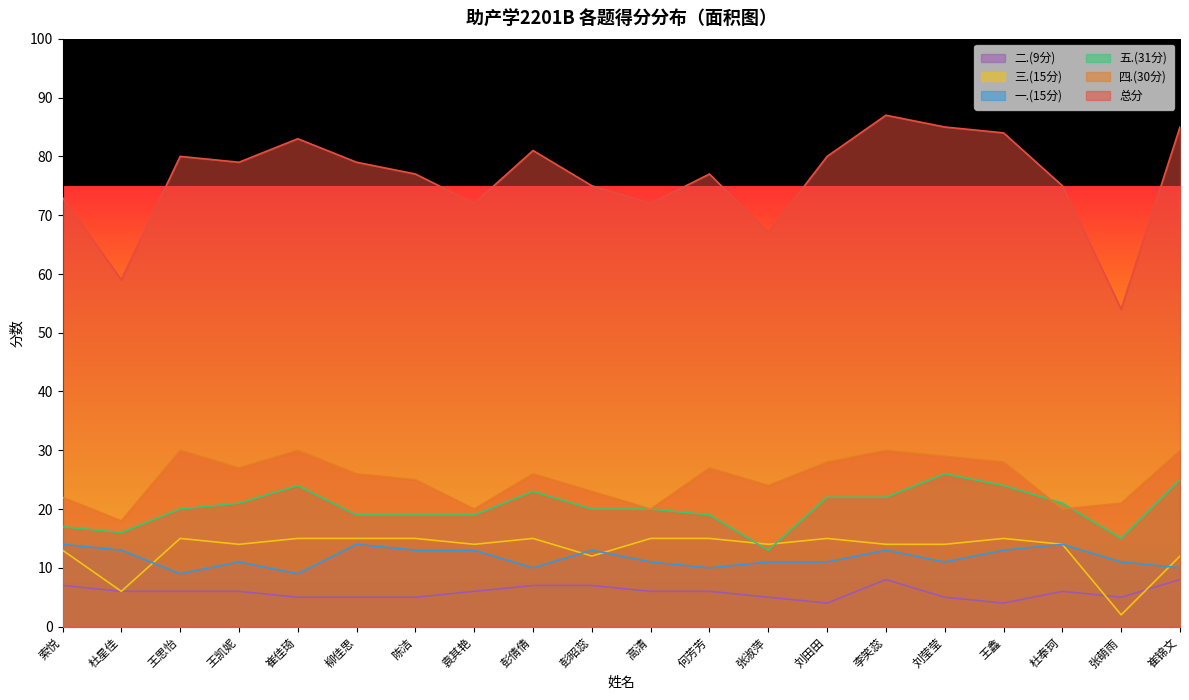

Which series has the largest range (max minus min)?

总分